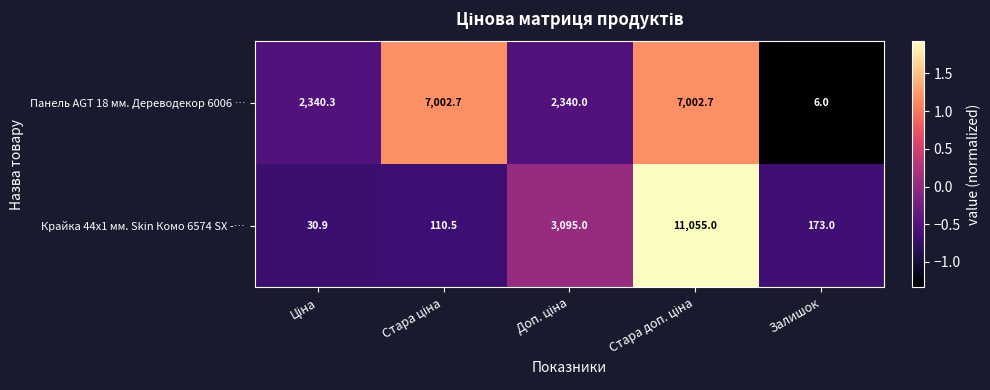

Count the number of categories in the chart.

5